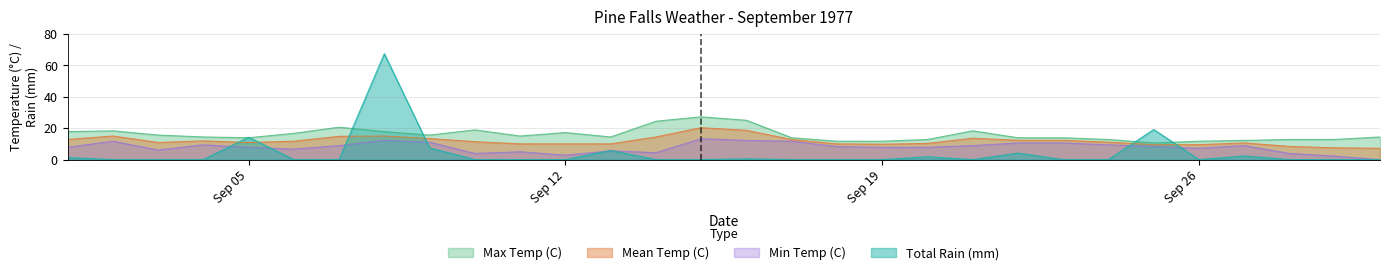

Reading left to right, transcribe all the data shown in this chart.

Max Temp (C): 17.8	18.3	15.6	14.4	13.9	16.7	20.6	17.8	15.6	18.9	15.0	17.2	14.4	24.4	27.2	25.0	13.9	11.7	11.7	12.8	18.3	13.9	13.9	12.8	10.6	11.7	12.2	12.8	12.8	14.4
Mean Temp (C): 12.8	15.0	10.9	11.9	10.9	11.7	14.8	15.0	13.4	11.4	10.0	10.0	10.0	14.4	20.3	18.6	12.8	10.0	9.8	10.3	13.6	12.3	12.3	11.1	9.5	9.5	10.6	8.4	7.5	7.2
Min Temp (C): 7.8	11.7	6.1	9.4	7.8	6.7	8.9	12.2	11.1	3.9	5.0	2.8	5.6	4.4	13.3	12.2	11.7	8.3	7.8	7.8	8.9	10.6	10.6	9.4	8.3	7.2	8.9	3.9	2.2	0.0
Total Rain (mm): 1.3	0.0	0.0	0.0	14.2	0.0	0.0	67.3	7.4	0.0	0.0	0.0	5.8	0.0	0.0	0.5	0.0	0.0	0.0	1.8	0.0	4.1	0.0	0.0	19.1	0.0	2.3	0.0	0.0	0.0